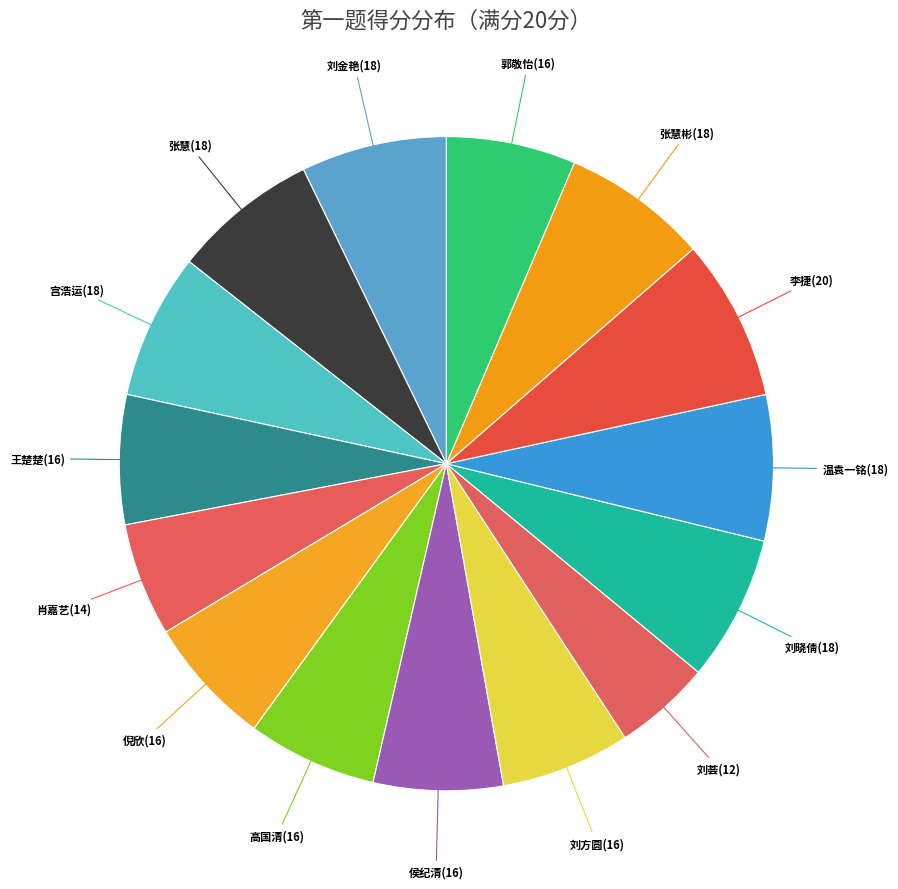

Approximately how many times larger is the value at 肖嘉艺(14) compared to 郭敬怡(16)?

0.9